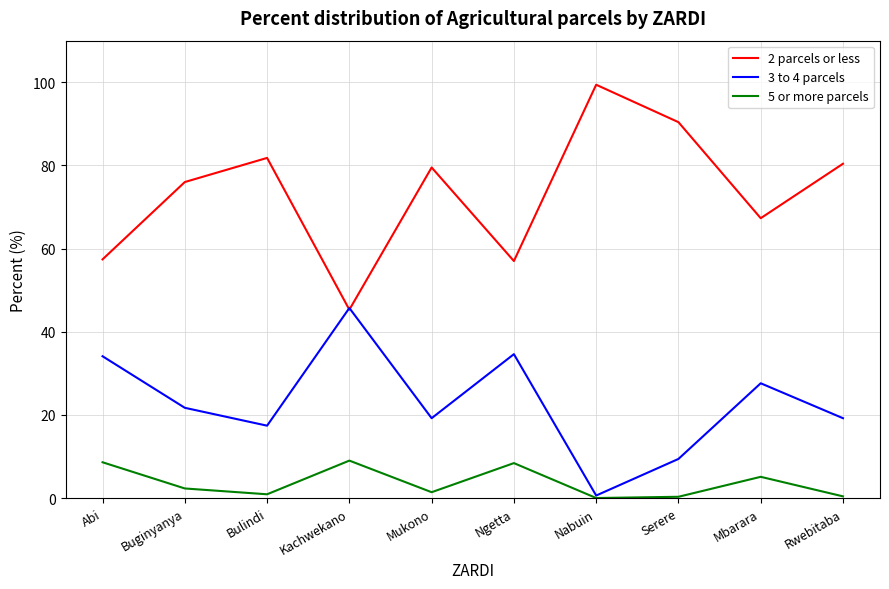

True or false: 2 parcels or less has a value of 45.3 at Kachwekano.

True